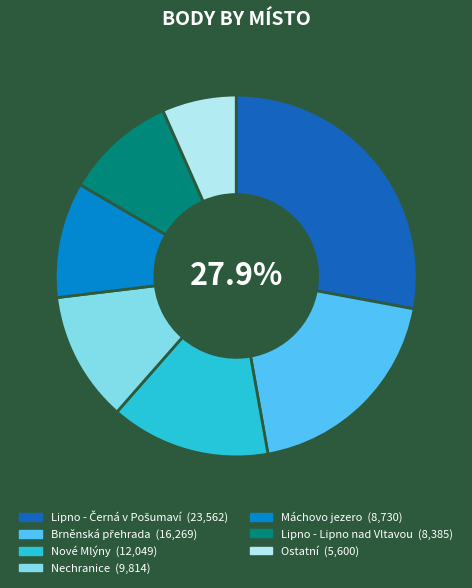

Is there any slice that represents more than half of the pie?

No